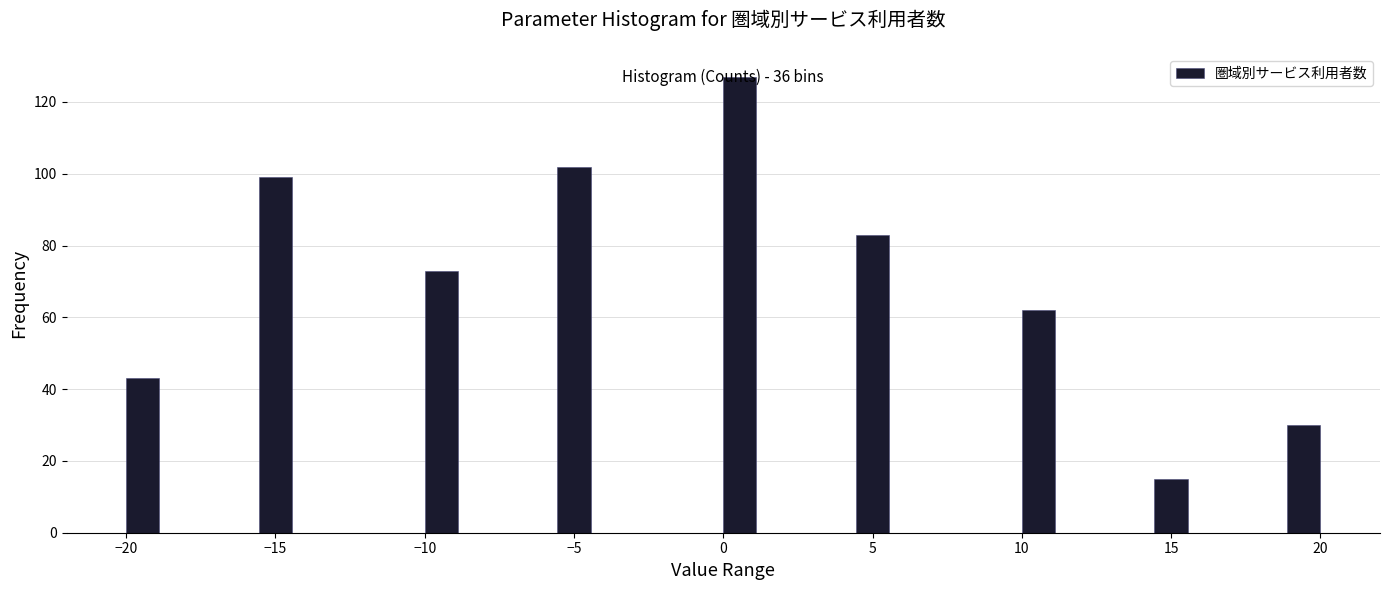

Read against the x-axis, roughly where is the centre of the tallest bar?

0.5